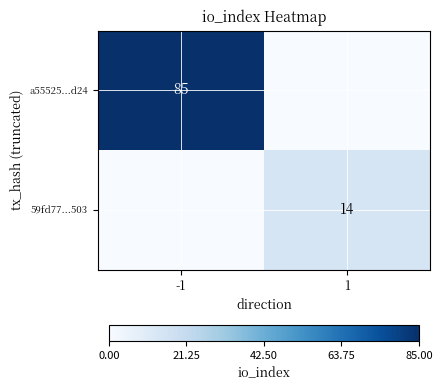

The a55525...d24 series shows 85 at -1. True or false?

True